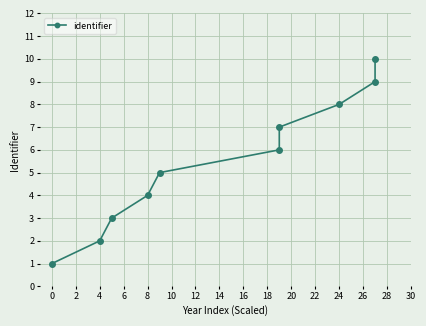

True or false: the data shows 13 at 16.

False